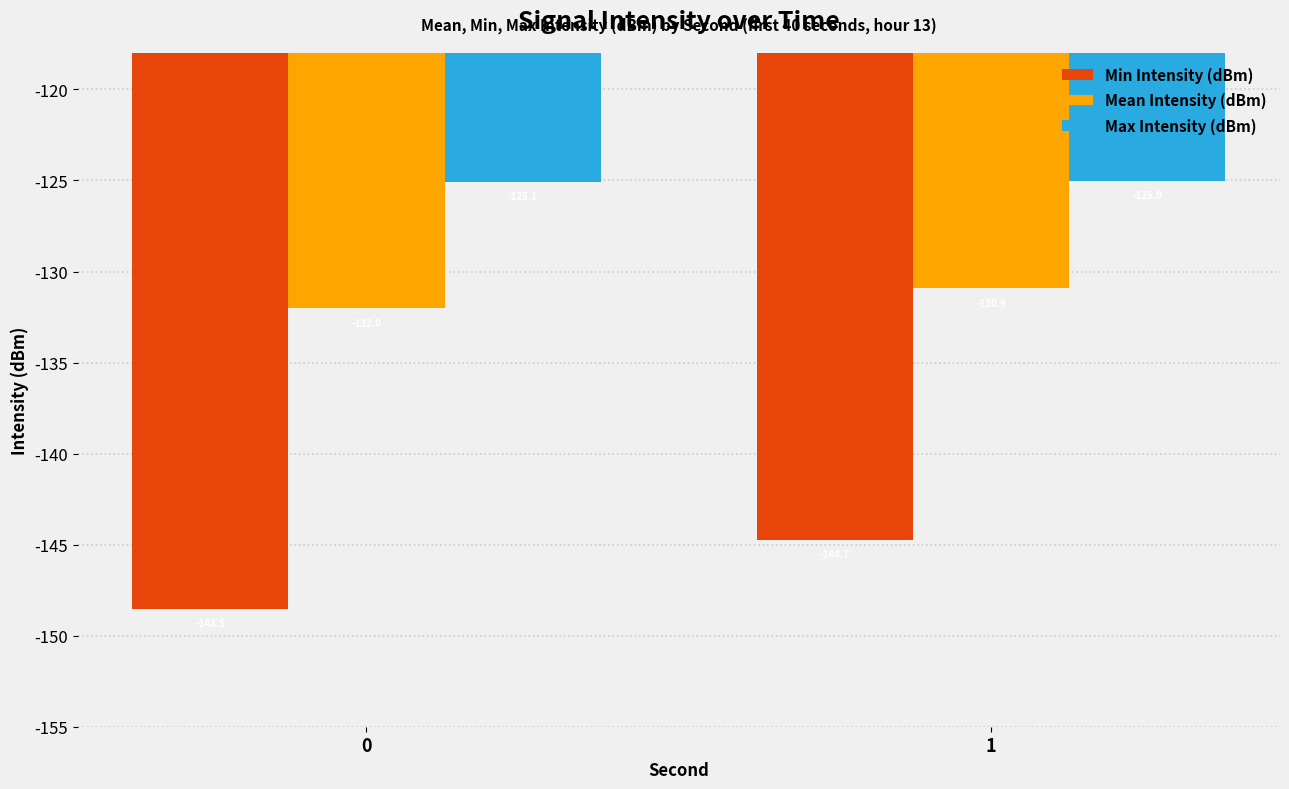

Count the number of categories in the chart.

2